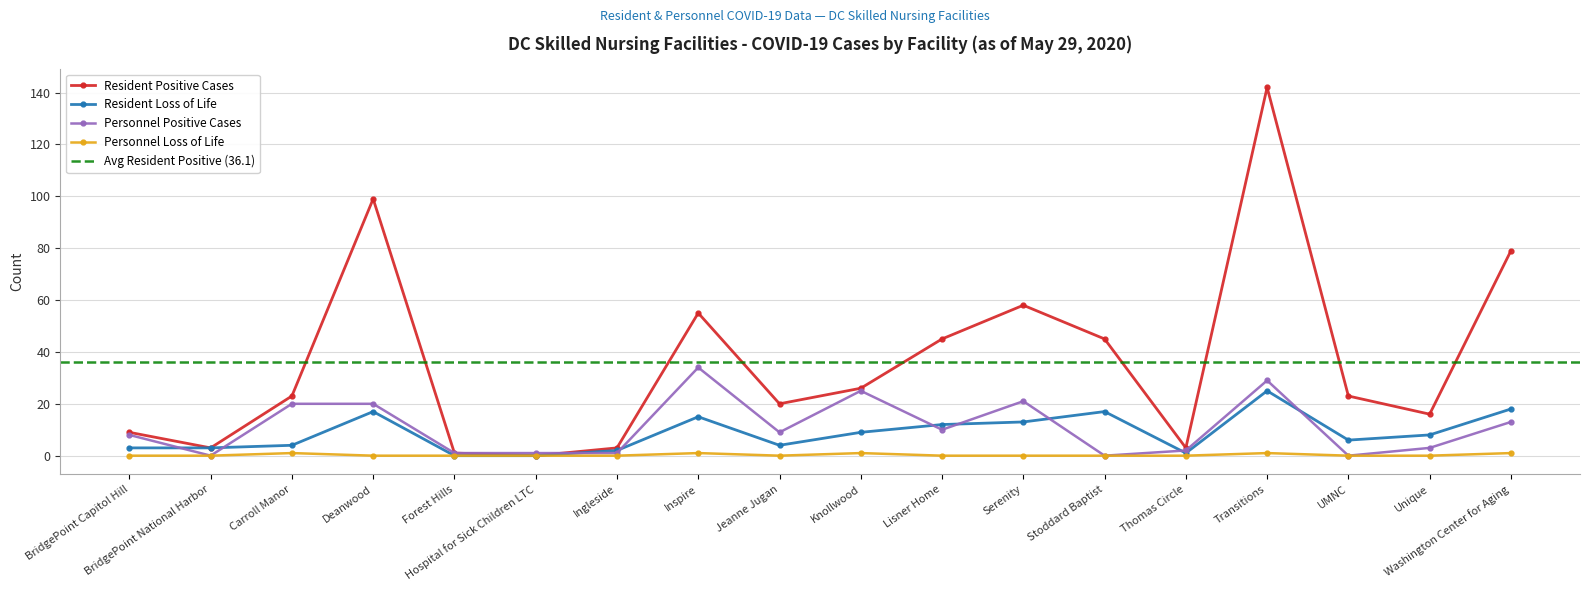

Rank the categories by Resident Loss of Life value from lowest to highest.

Forest Hills, Hospital for Sick Children LTC, Thomas Circle, Ingleside, BridgePoint Capitol Hill, BridgePoint National Harbor, Carroll Manor, Jeanne Jugan, UMNC, Unique, Knollwood, Lisner Home, Serenity, Inspire, Deanwood, Stoddard Baptist, Washington Center for Aging, Transitions